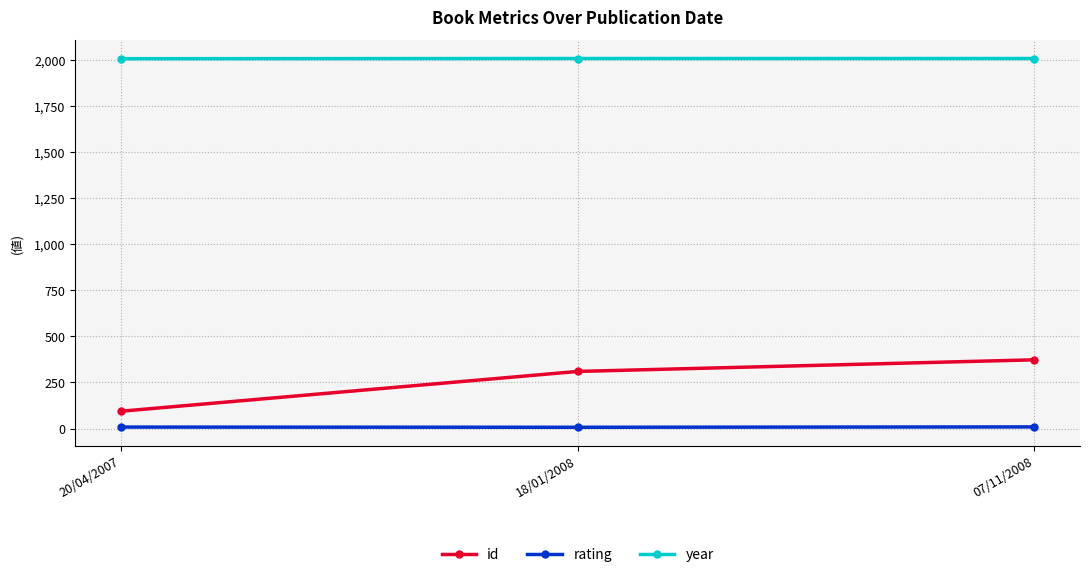

What is the spread (max minus min) of values at 20/04/2007?

1999